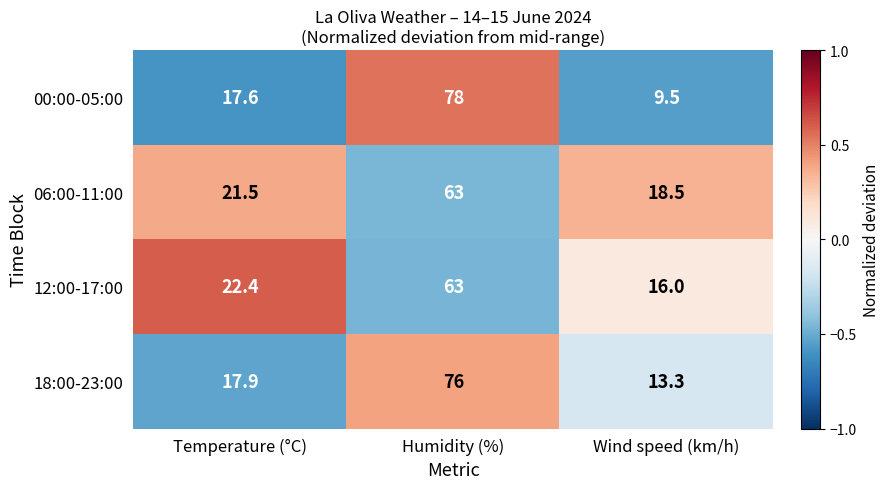

Which category has the lowest value across all series?

Wind speed (km/h)